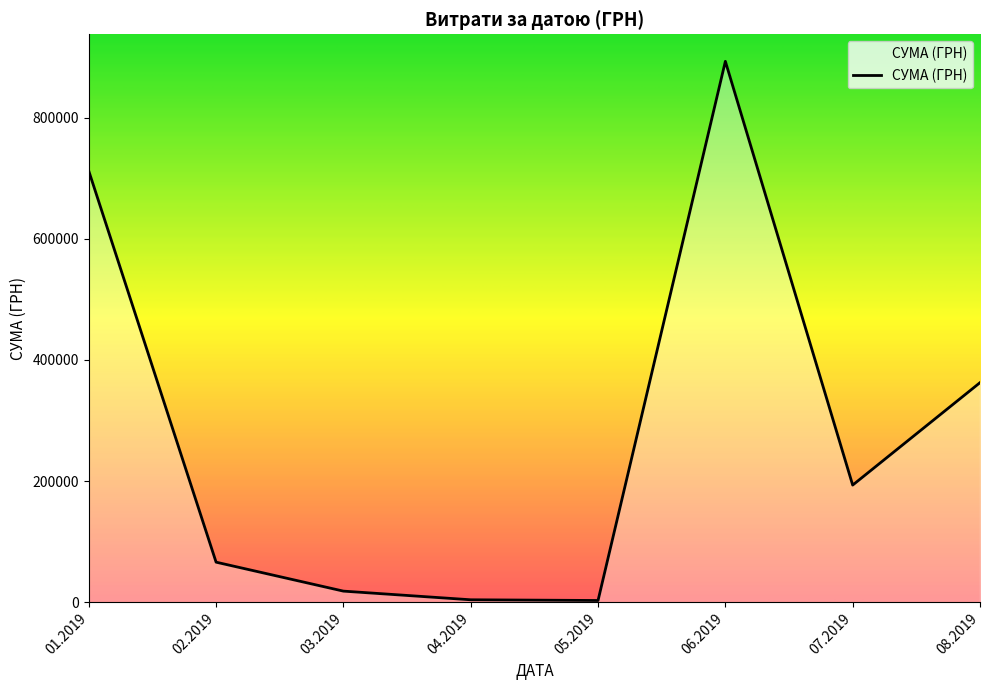

True or false: the data has more than 2 interior local peaks.

False